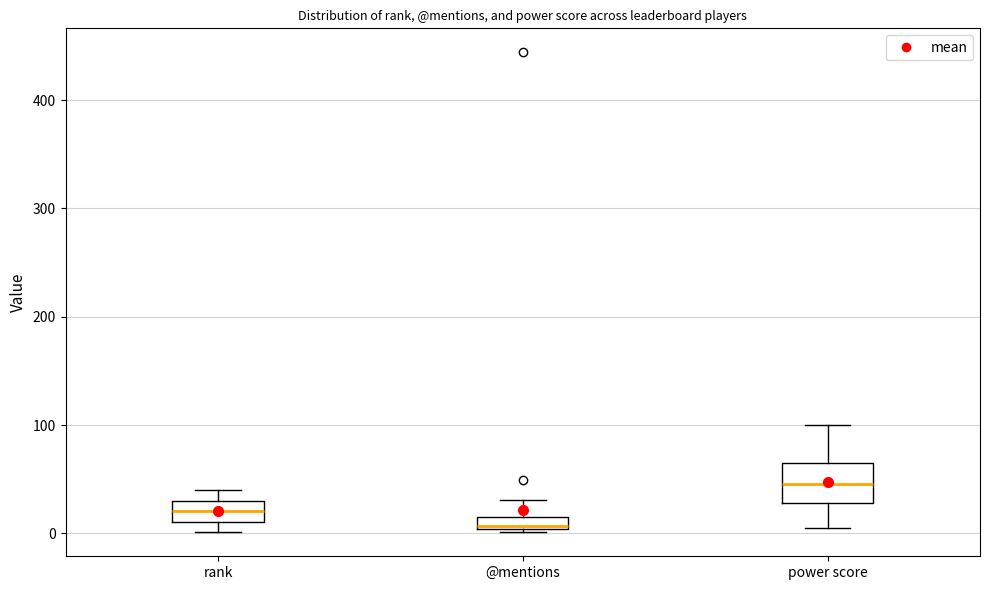

Where is the lower edge of the box for @mentions on the y-axis? The values are not printed on the chart, so give them approximately, as read against the axis.

0